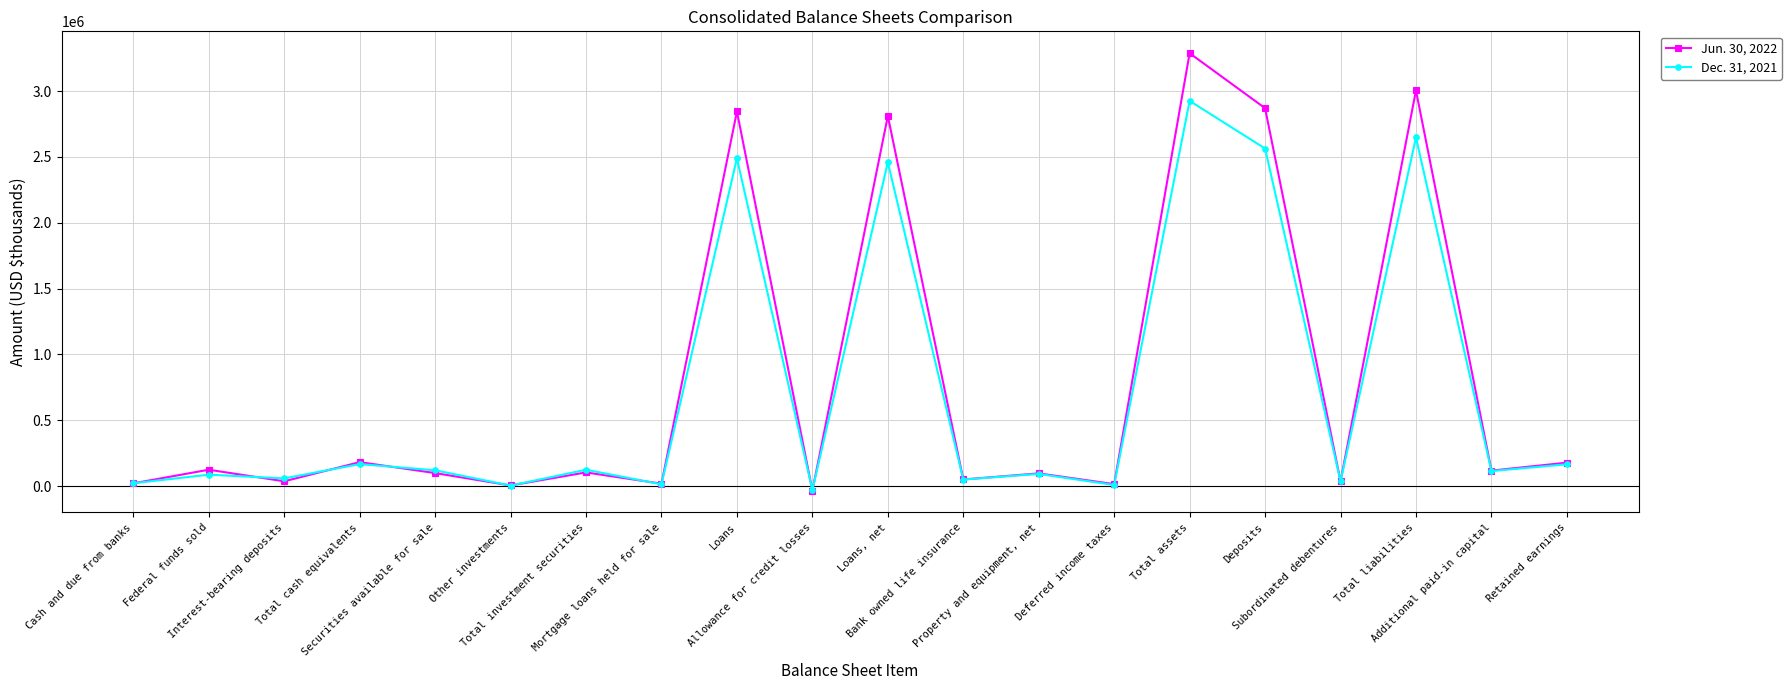

The Jun. 30, 2022 series shows 36160 at Subordinated debentures. True or false?

True